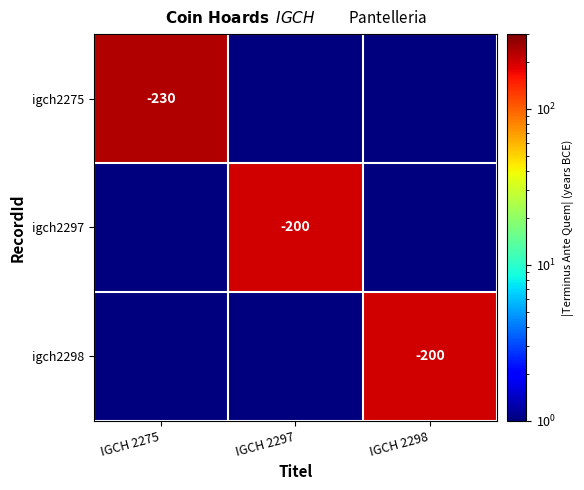

The igch2298 series shows -66 at IGCH 2298. True or false?

False